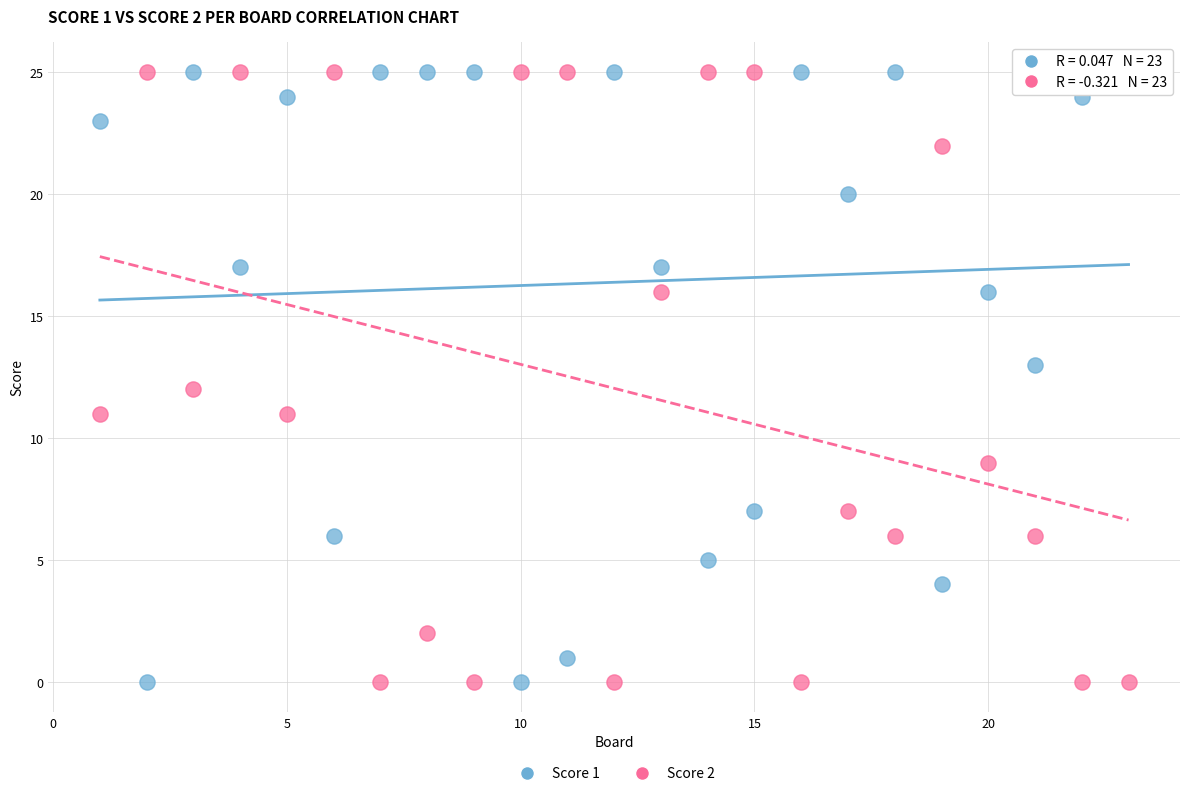

What are all the series names shown in the legend?

Score 1, Score 2